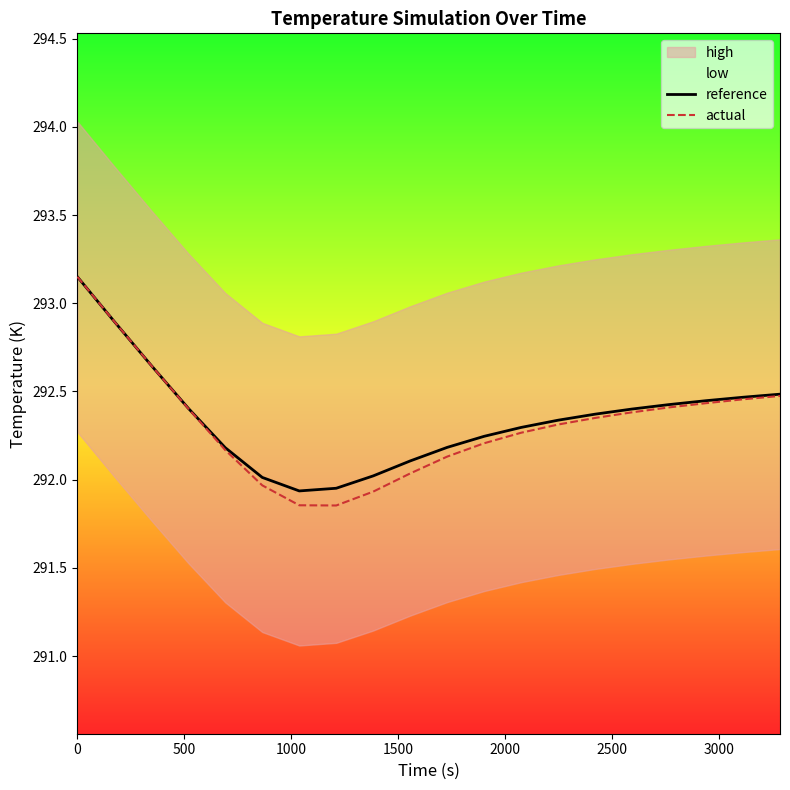

Which series changed the most between 0 and 2000?

actual